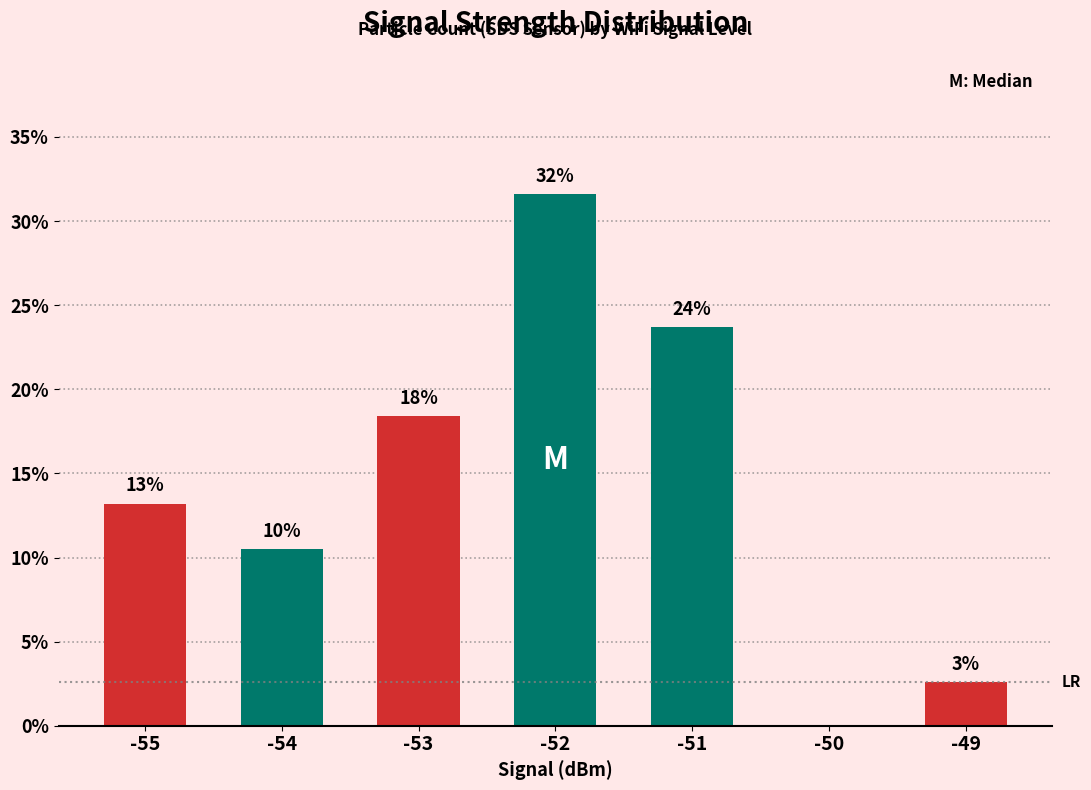

Are the bars horizontal?

No